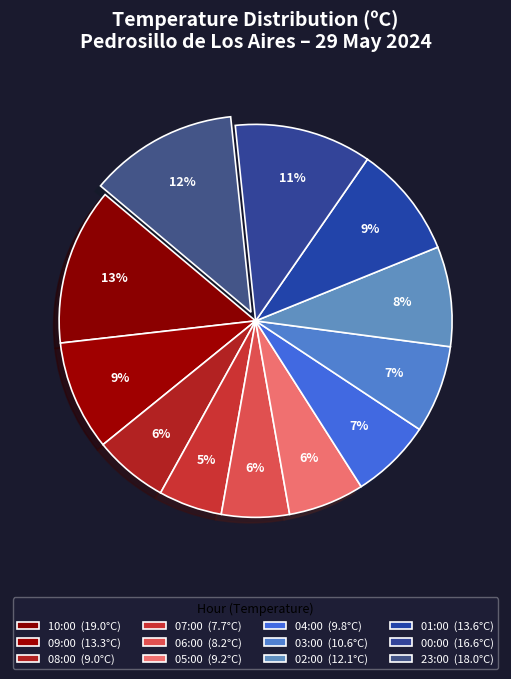

To the nearest percent, what percentage of the pie is 23:00?

12%